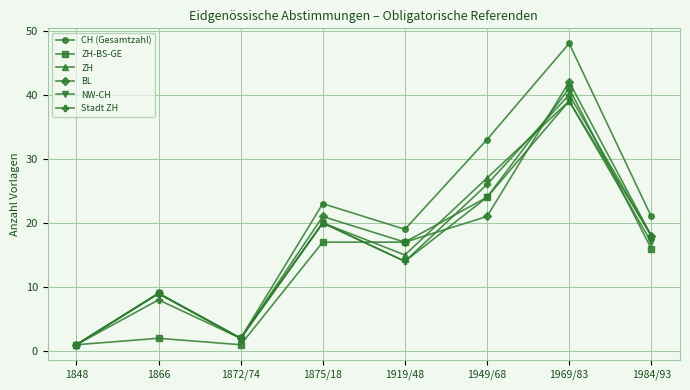

At which category is the sum across all series the highest?

1969/83